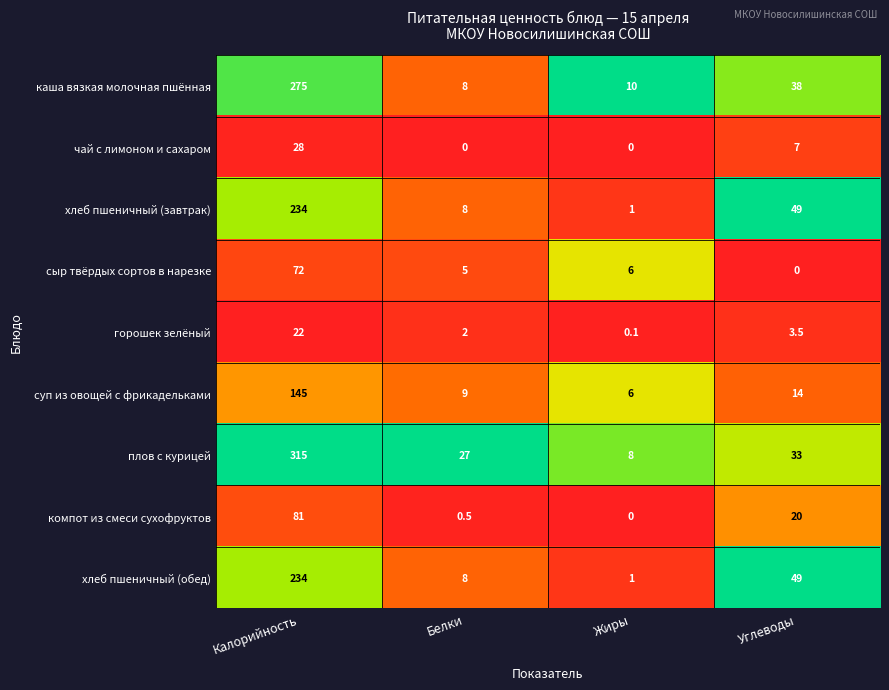

What is the sum of the чай с лимоном и сахаром values at Углеводы and Белки?

7.0